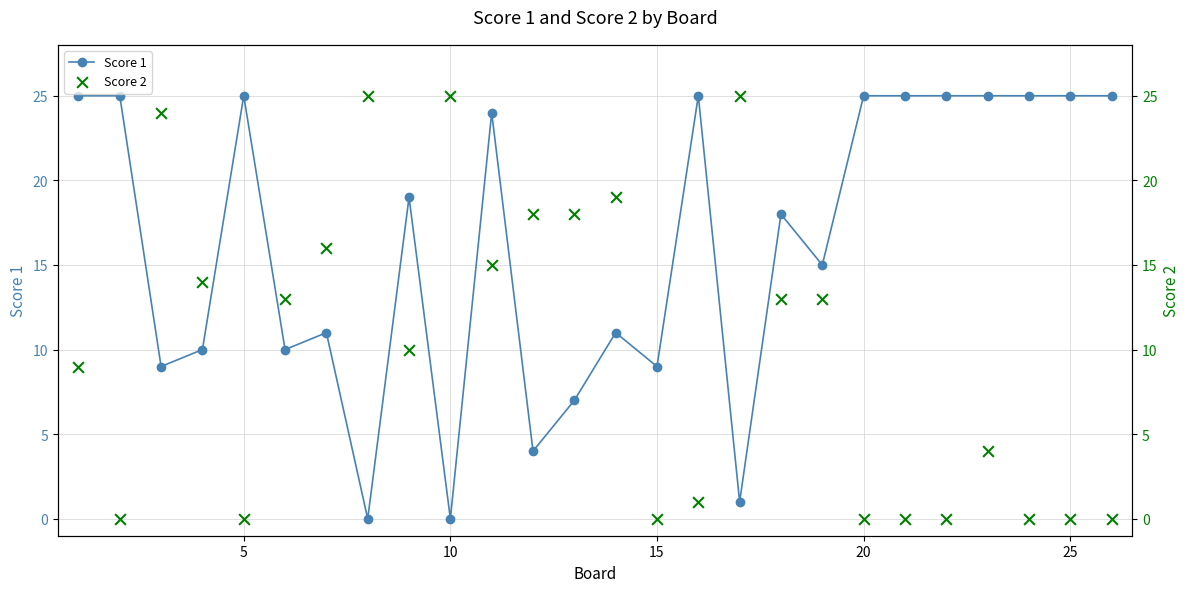

Which series contains the lowest Y value?

Score 1